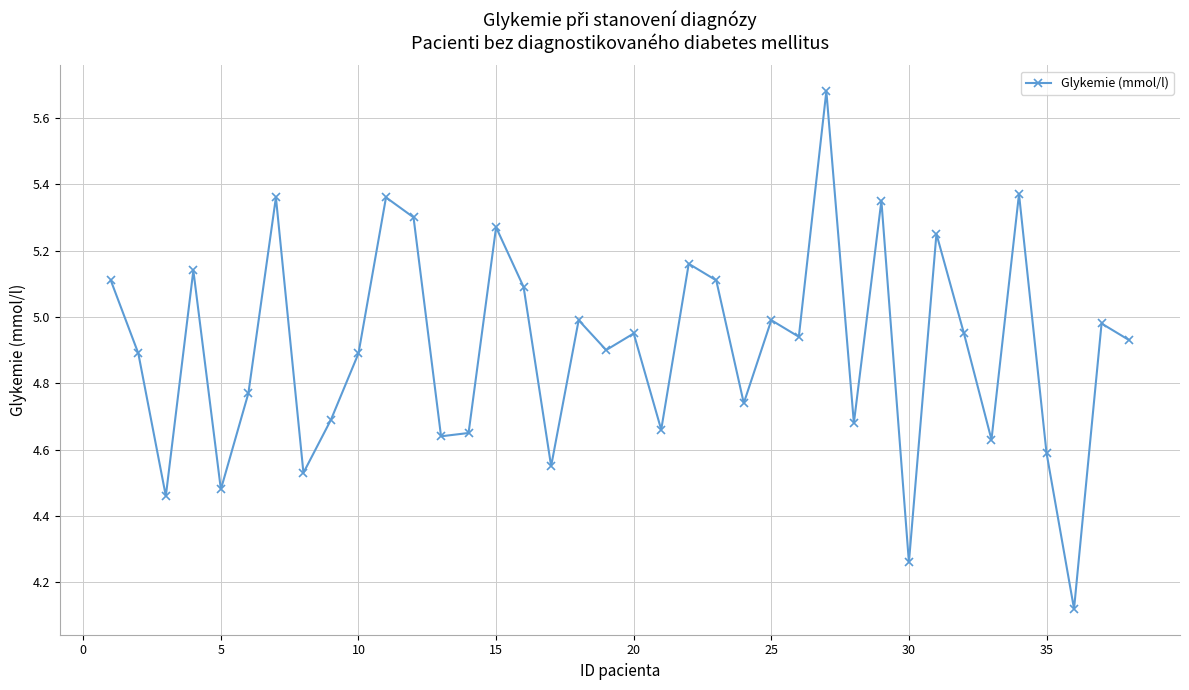

True or false: there are more than 2 points higher than both neighbors.

True